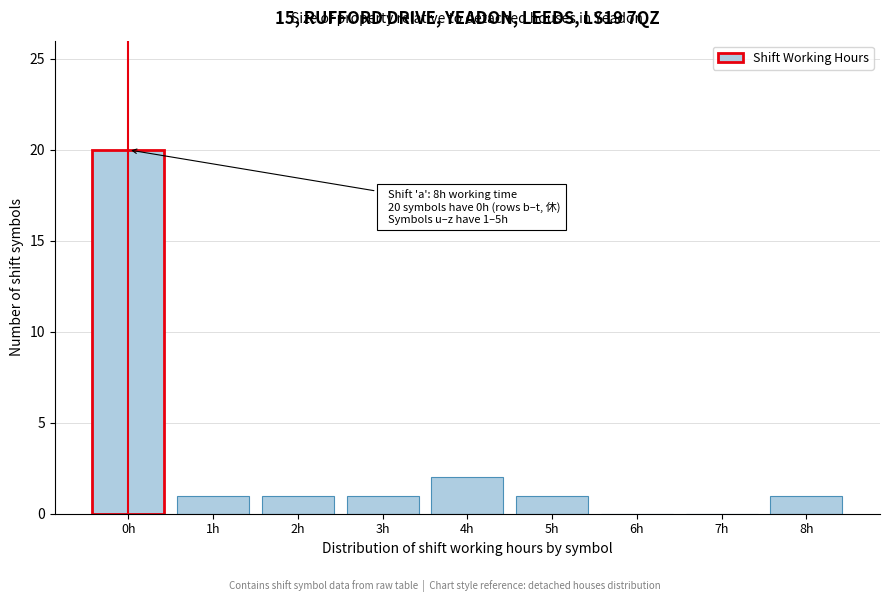

Reading left to right, what are all the values shown in this chart?

0h=20	1h=1	2h=1	3h=1	4h=2	5h=1	6h=0	7h=0	8h=1